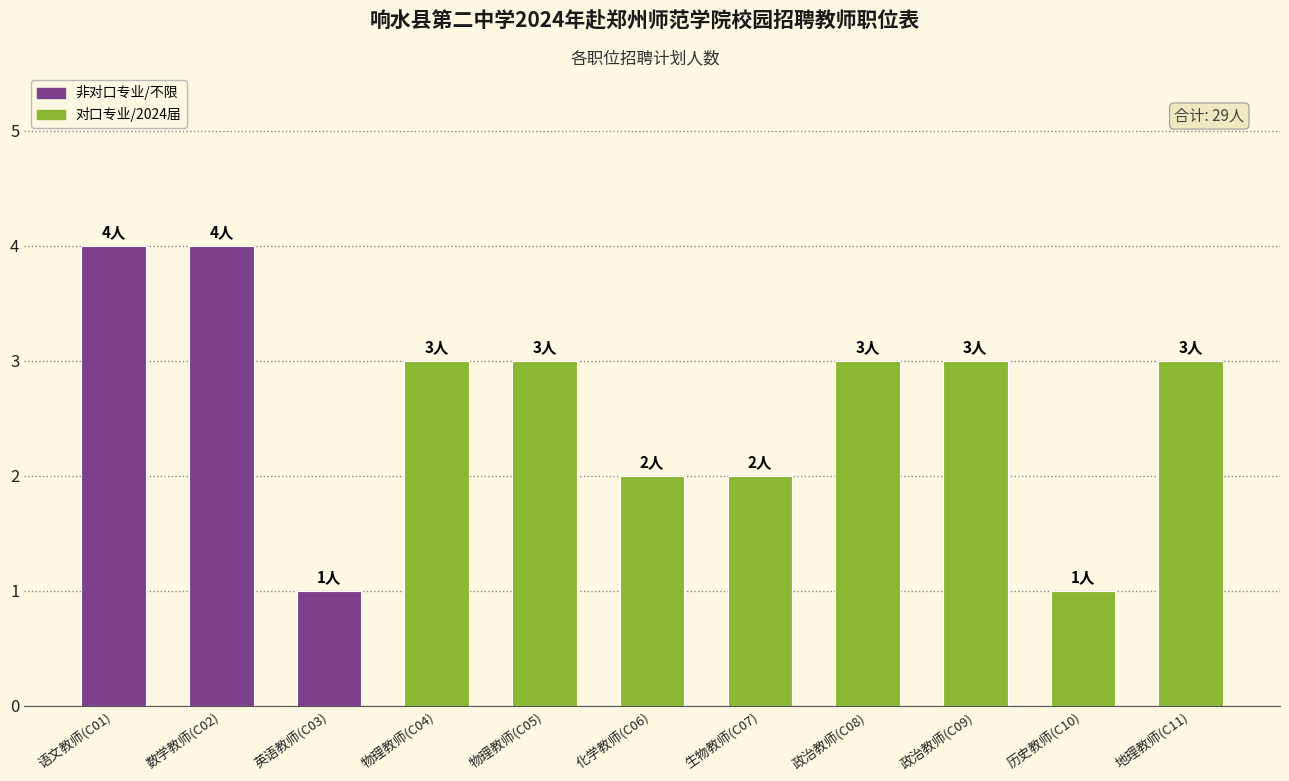

What is the average value?

3